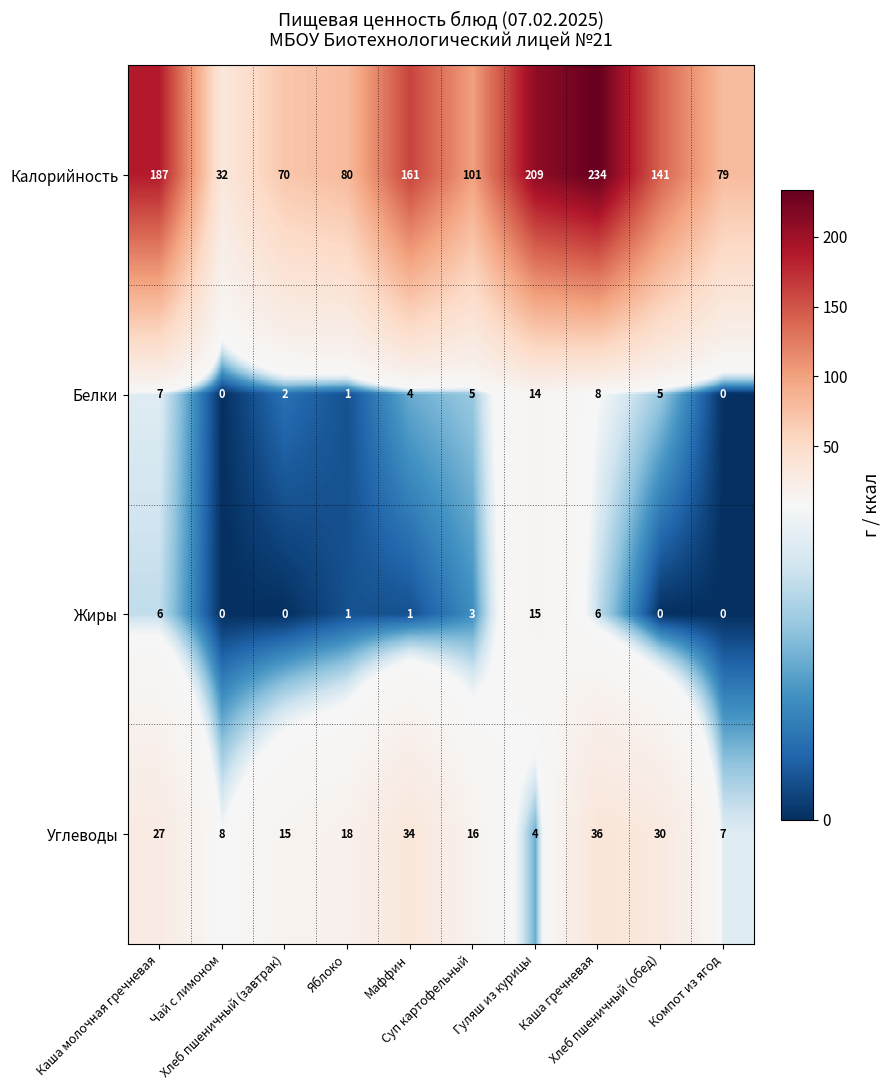

What is the maximum value for Жиры?

15